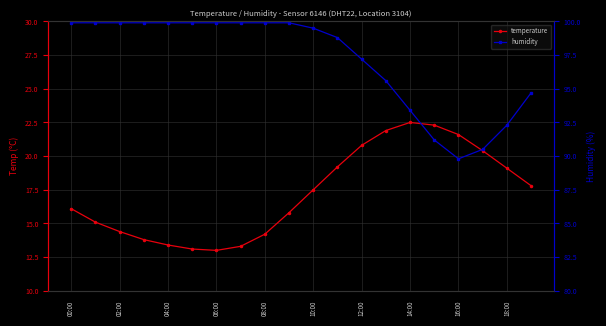

What is the approximate value of humidity at 11?

98.8